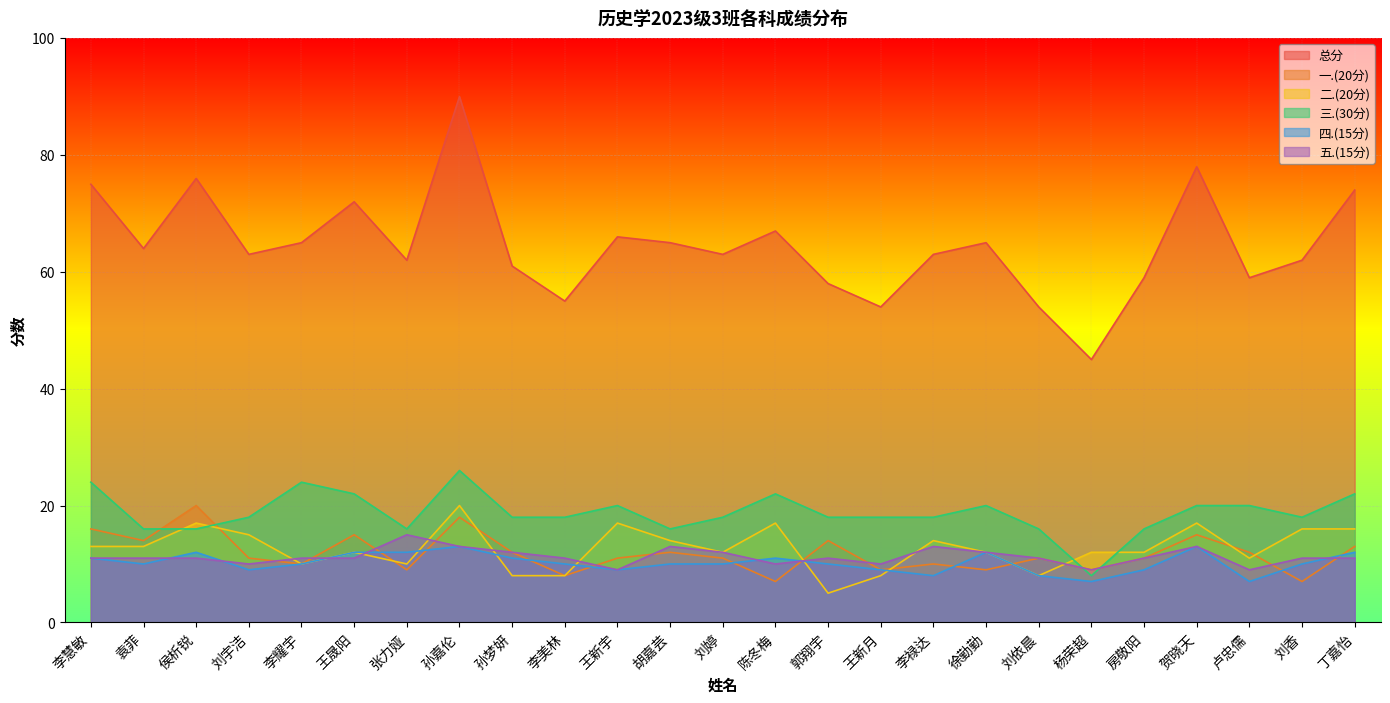

What is the value of the 五.(15分) point at the 16th from the left?

10